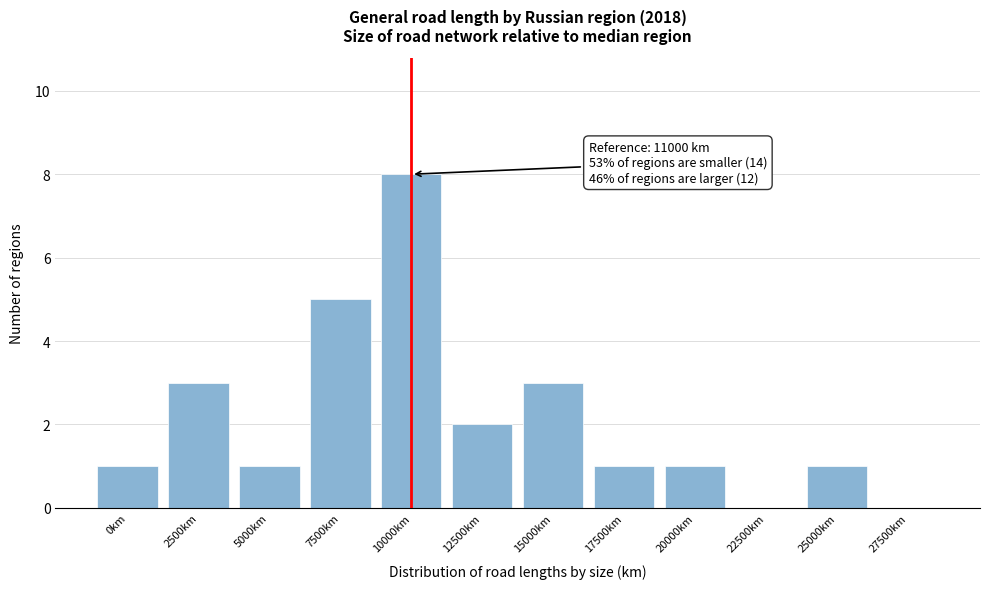

Reading left to right, transcribe all the data shown in this chart.

0km=1	2500km=3	5000km=1	7500km=5	10000km=8	12500km=2	15000km=3	17500km=1	20000km=1	22500km=0	25000km=1	27500km=0